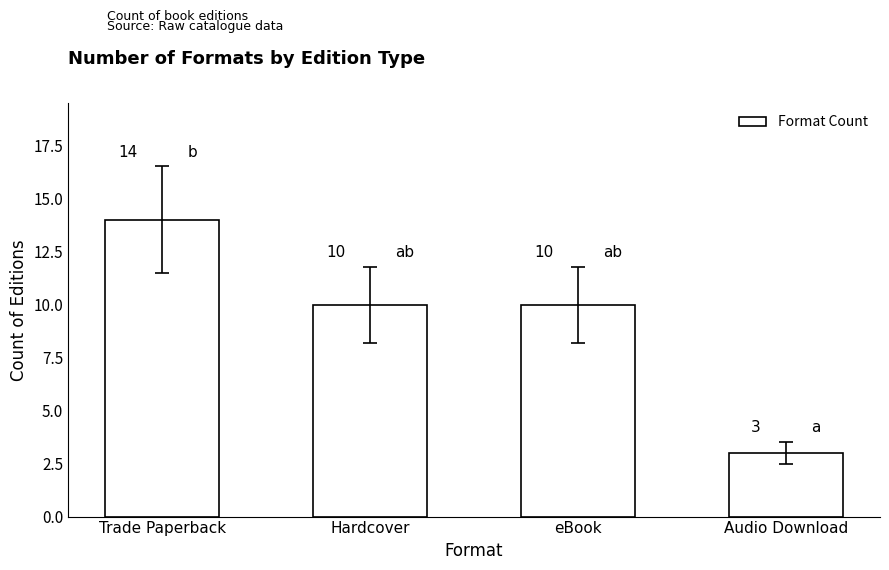

True or false: the data shows 3 at eBook.

False